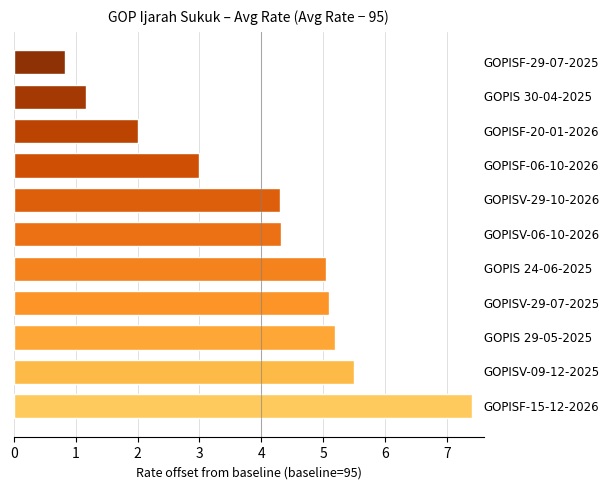

What is the smallest value displayed?

0.8